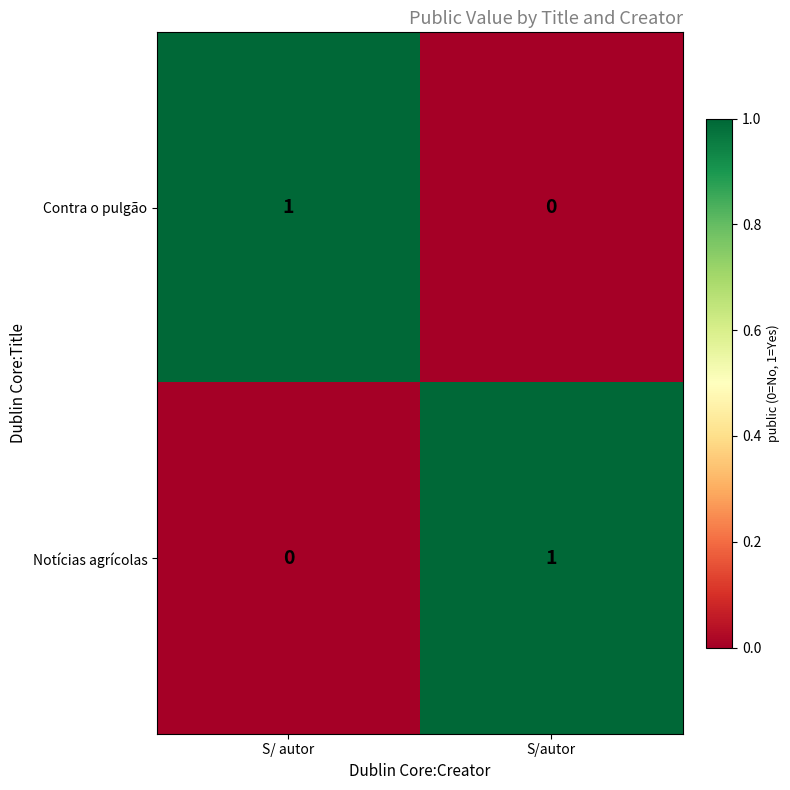

Is the value of Notícias agrícolas at S/autor greater than the value of Contra o pulgão at S/autor?

Yes